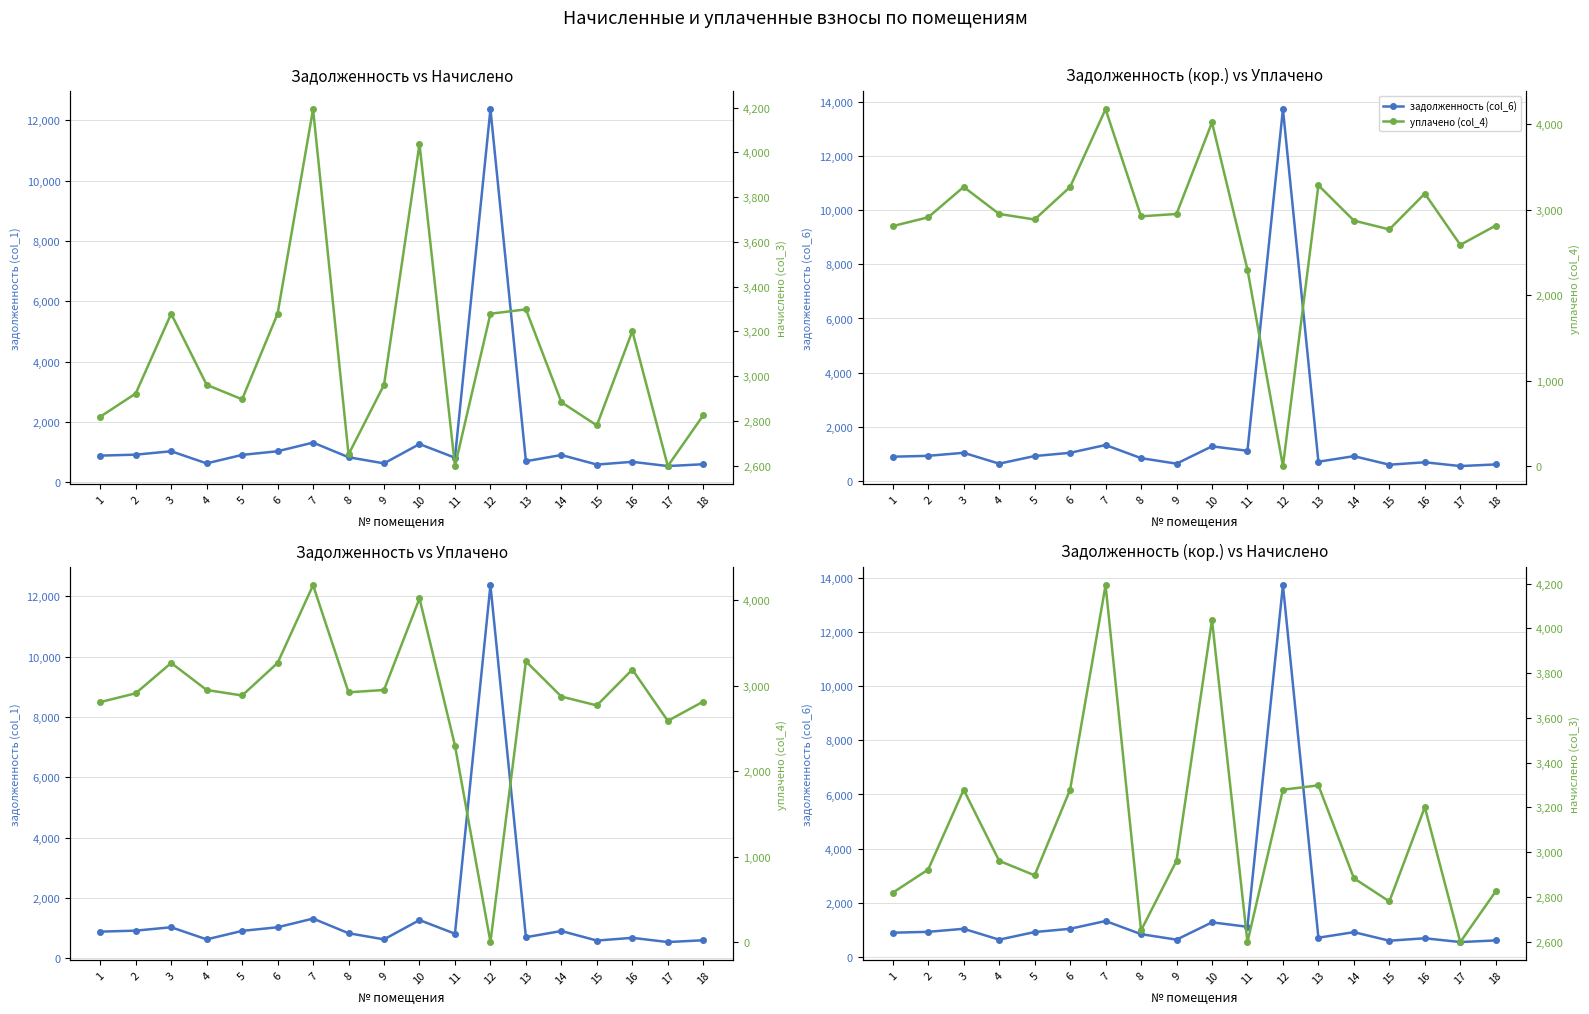

How many times do уплачено (col_4) and задолженность (col_1) cross each other?

2